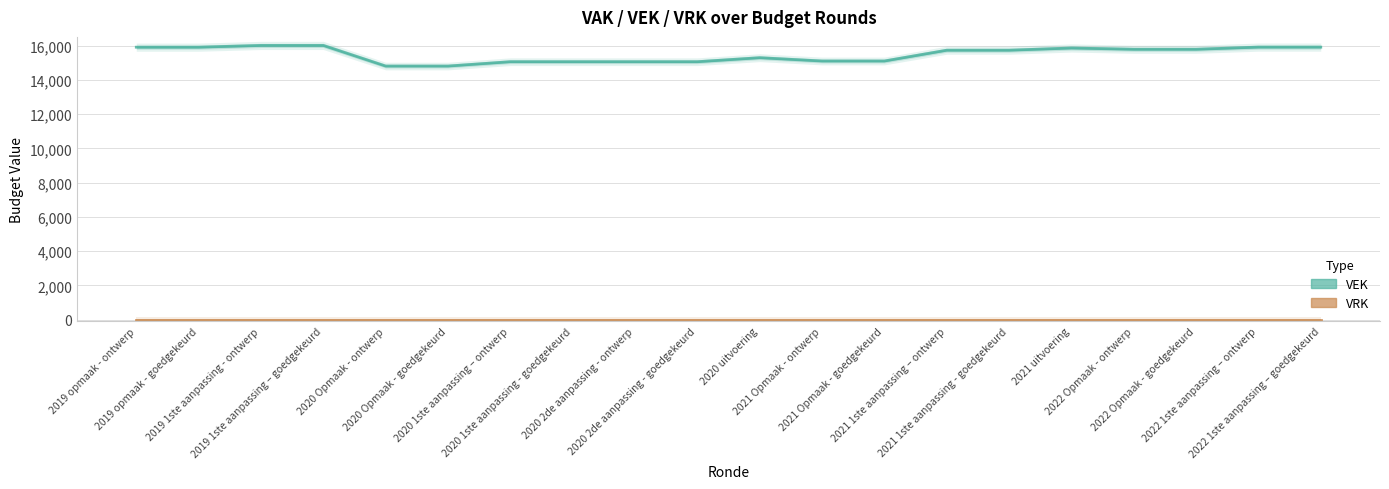

At which label is the value closest to 15418?

2020 uitvoering